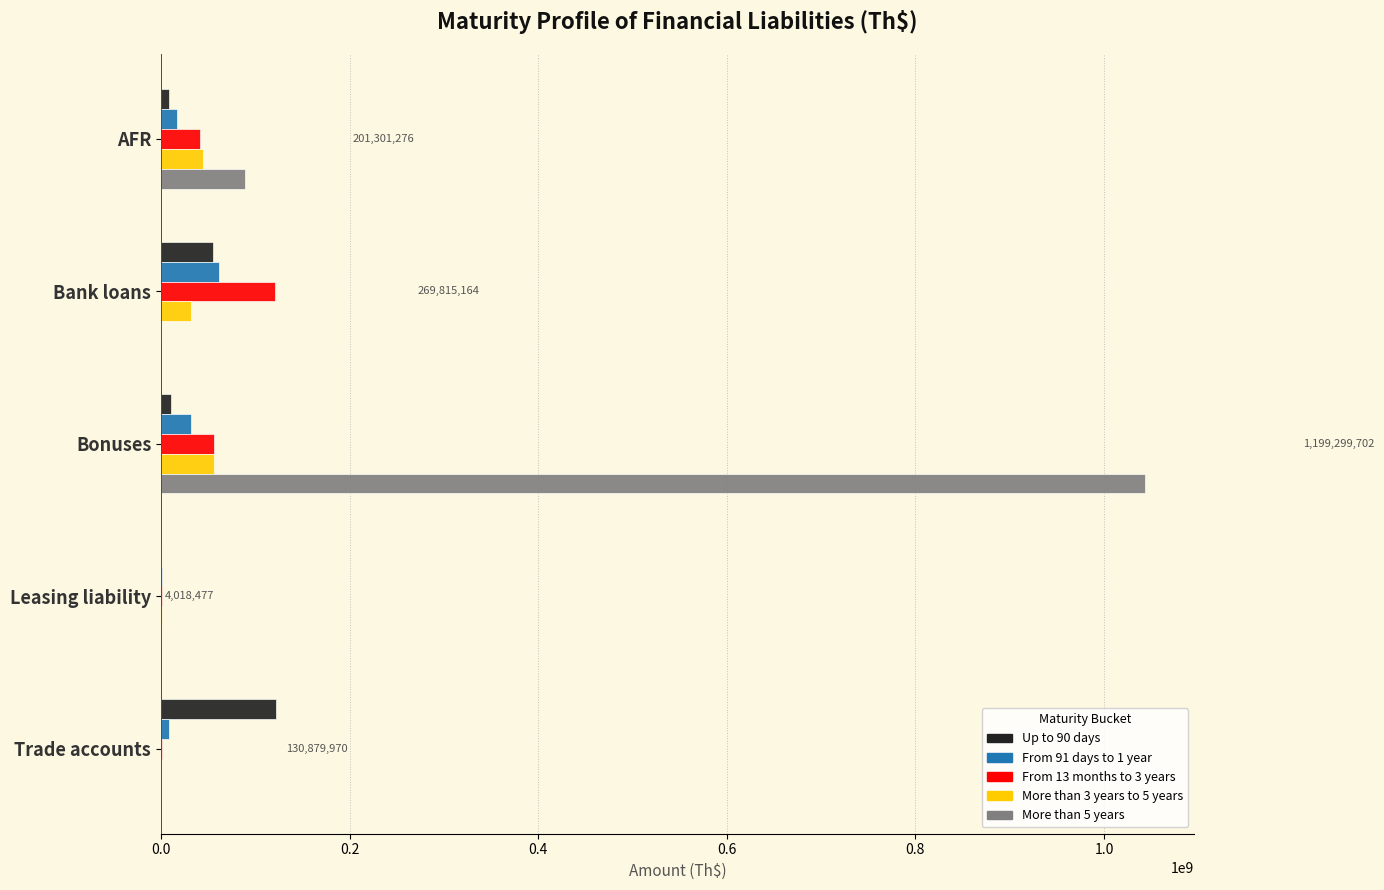

Is the value of More than 3 years to 5 years at Bonuses greater than the value of Up to 90 days at Leasing liability?

Yes